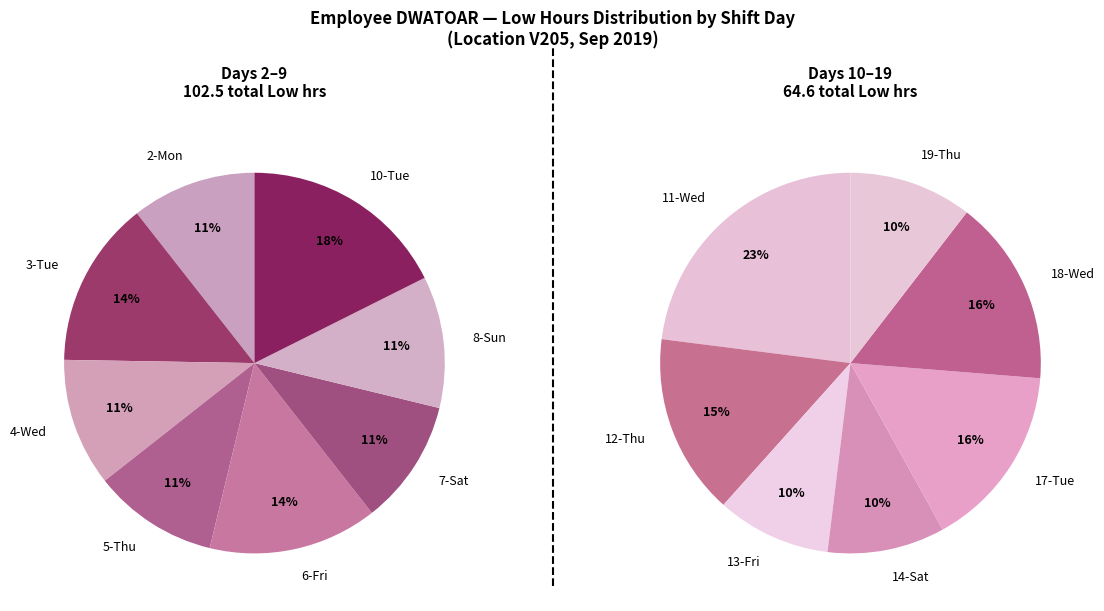

Which slice is the smallest?

13-Fri